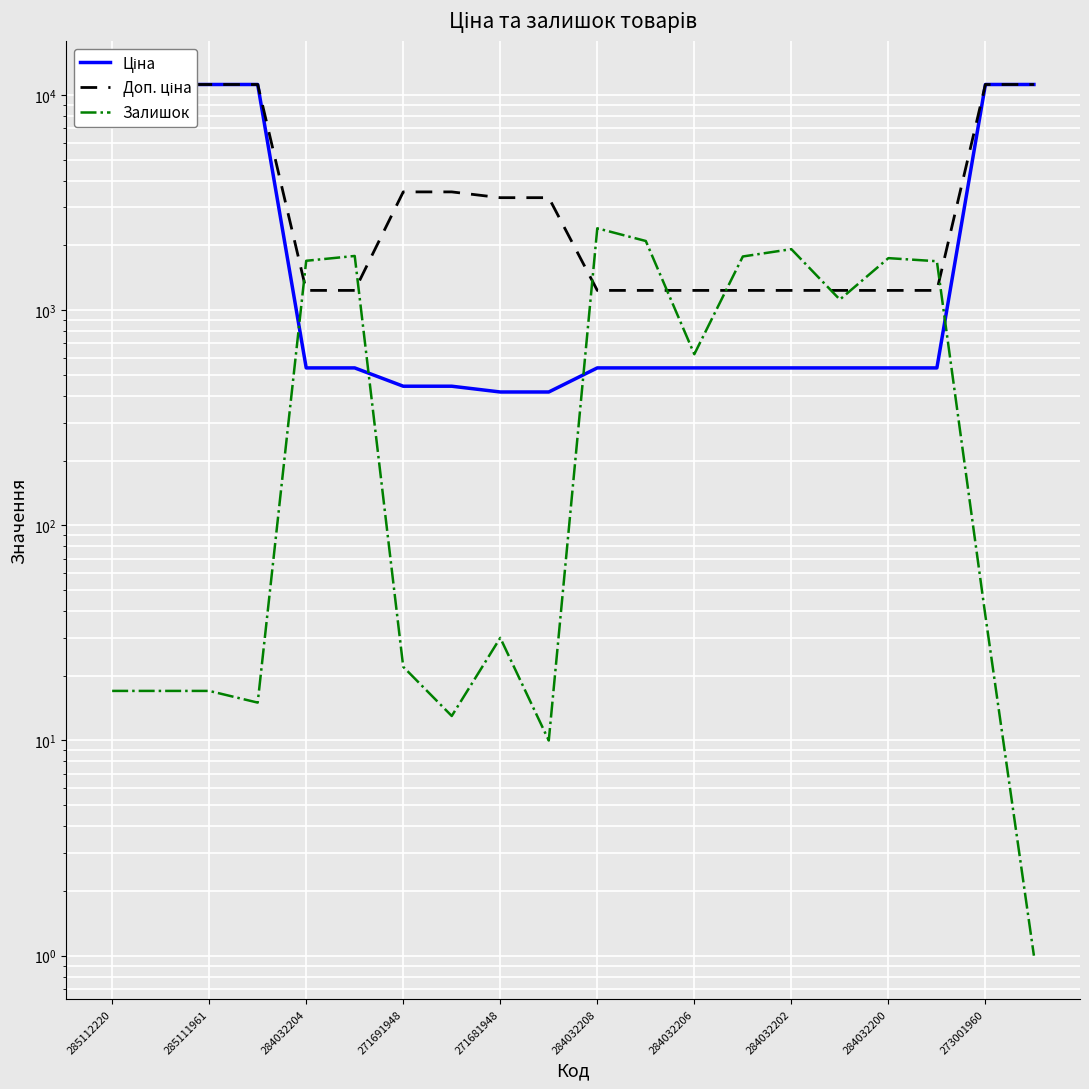

What is the greatest value displayed?

11188.2